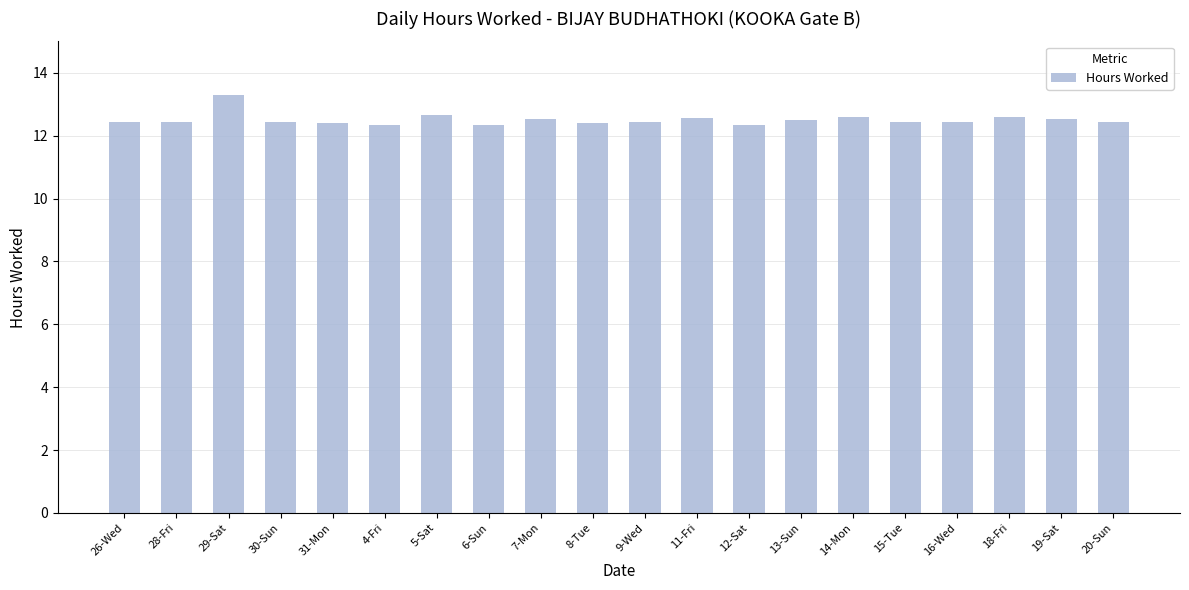

Approximately how many times larger is the value at 31-Mon compared to 11-Fri?

1.0